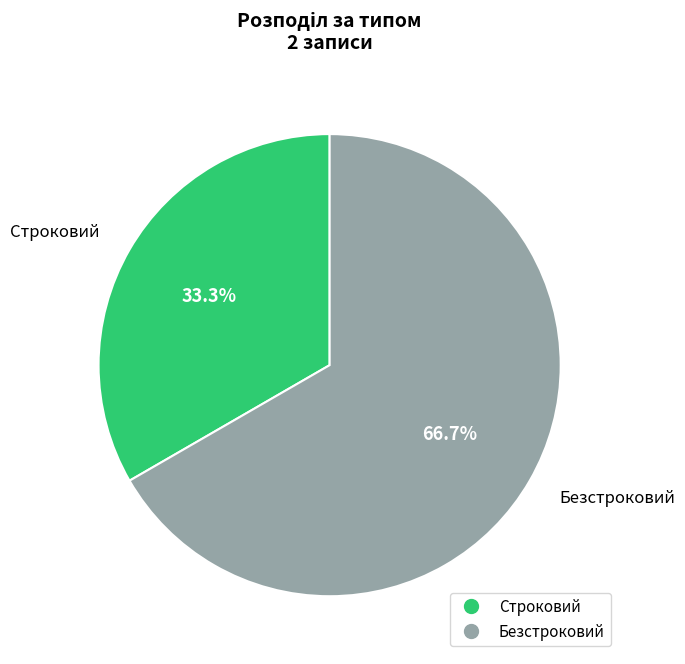

To the nearest percent, what percentage of the pie is Строковий?

33%